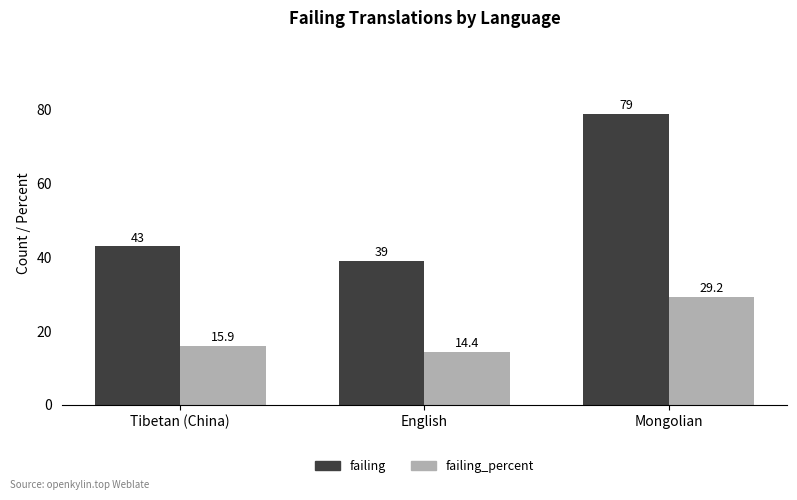

List the labels in order of failing value, largest first.

Mongolian, Tibetan (China), English